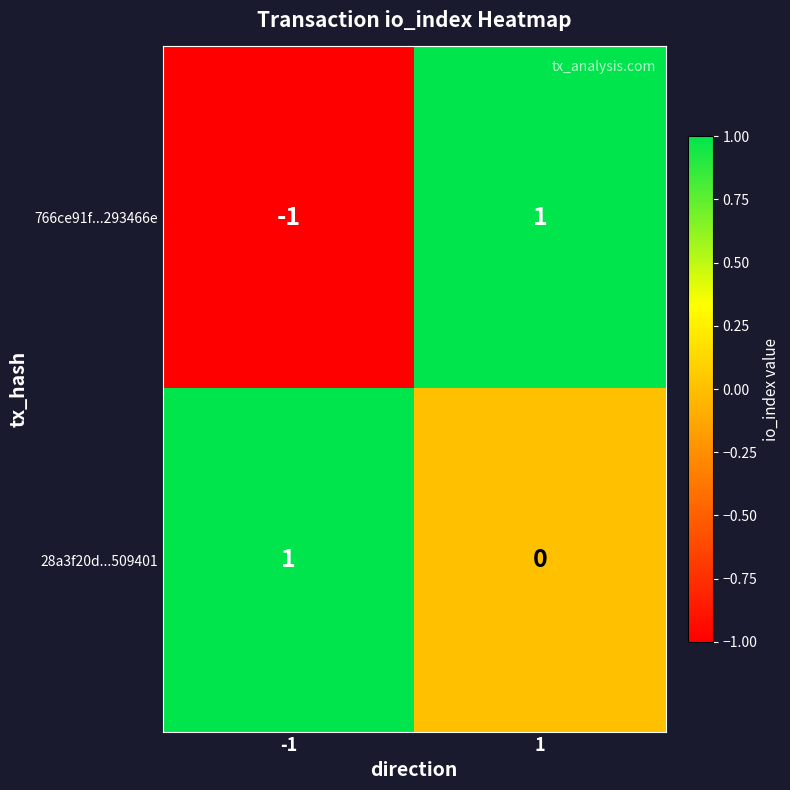

Count the number of data series in this chart.

2